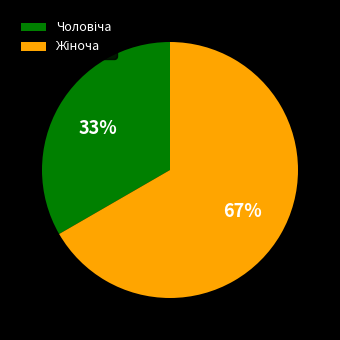

Is there a majority slice in this chart?

Yes